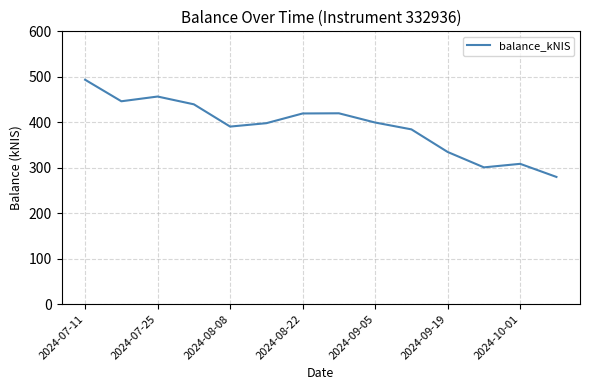

What is the maximum value shown in the chart?

493.5